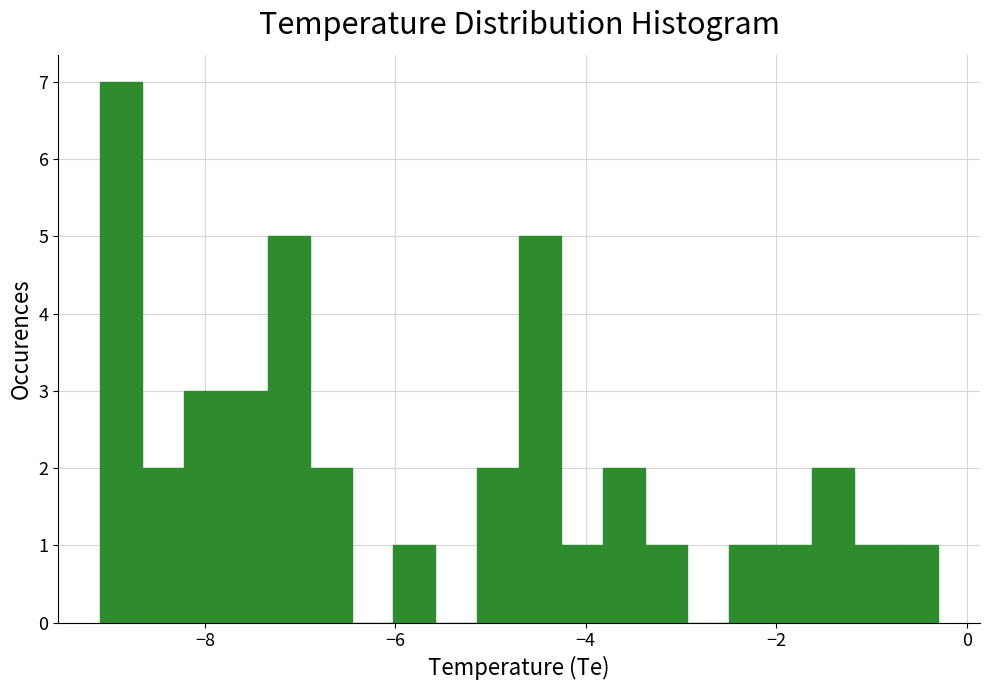

Around what value on the x-axis is the tallest bar? Give the approximate position of its centre, as read against the axis.

-8.8